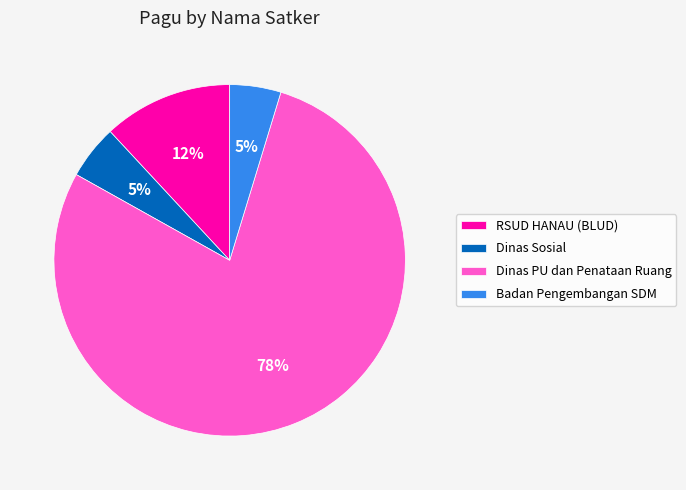

Count the number of slices in the pie.

4